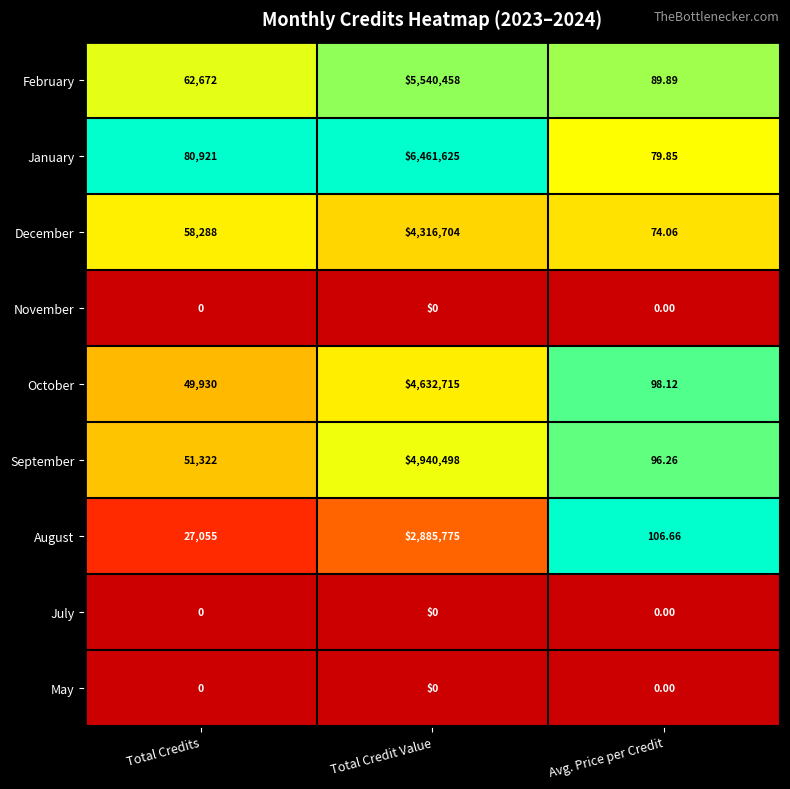

Where is August nearest to the value 1442940?

Total Credits